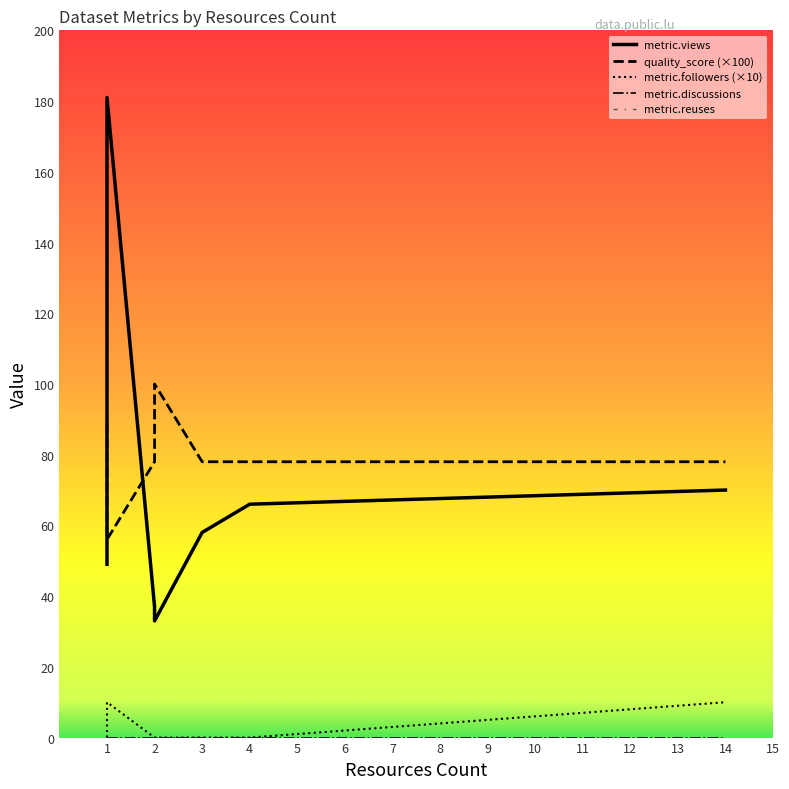

The metric.followers series shows 0.4 at 2. True or false?

False